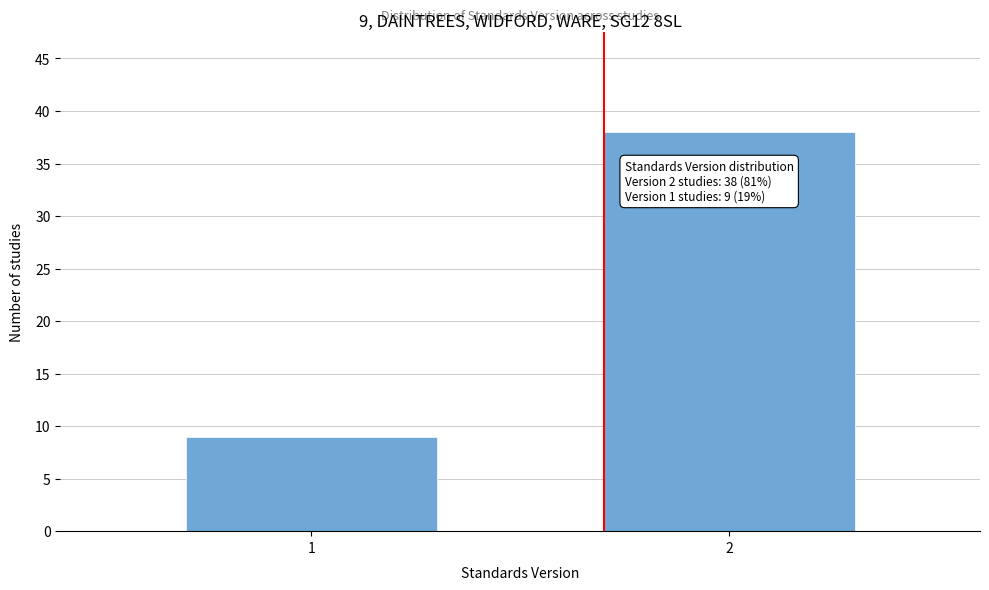

Reading left to right, list all the values displayed in this chart.

9	38